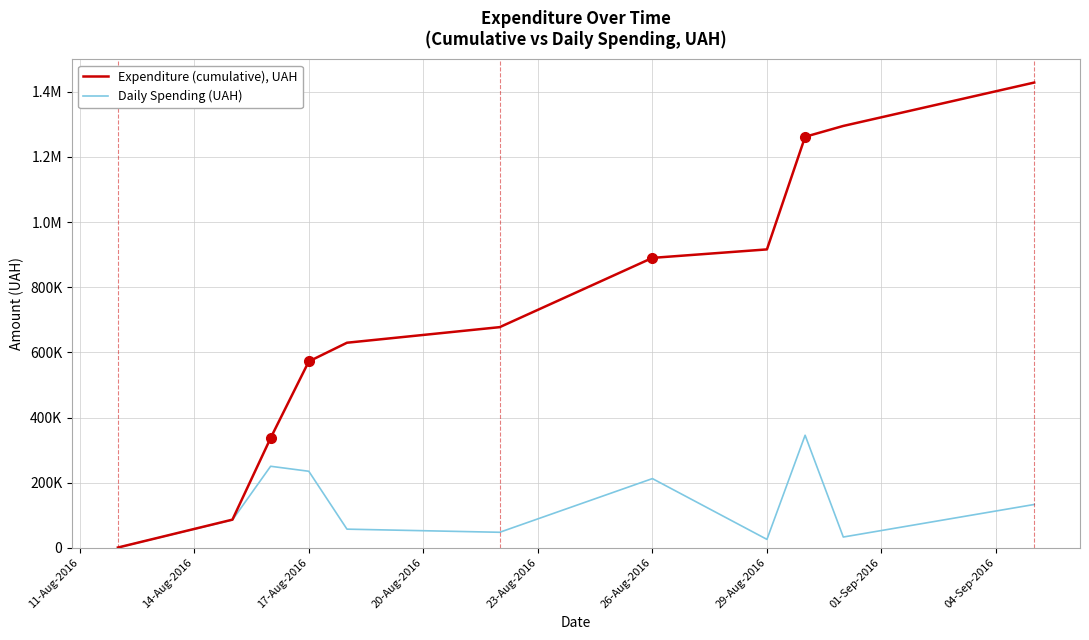

Does the chart have visible grid lines?

Yes